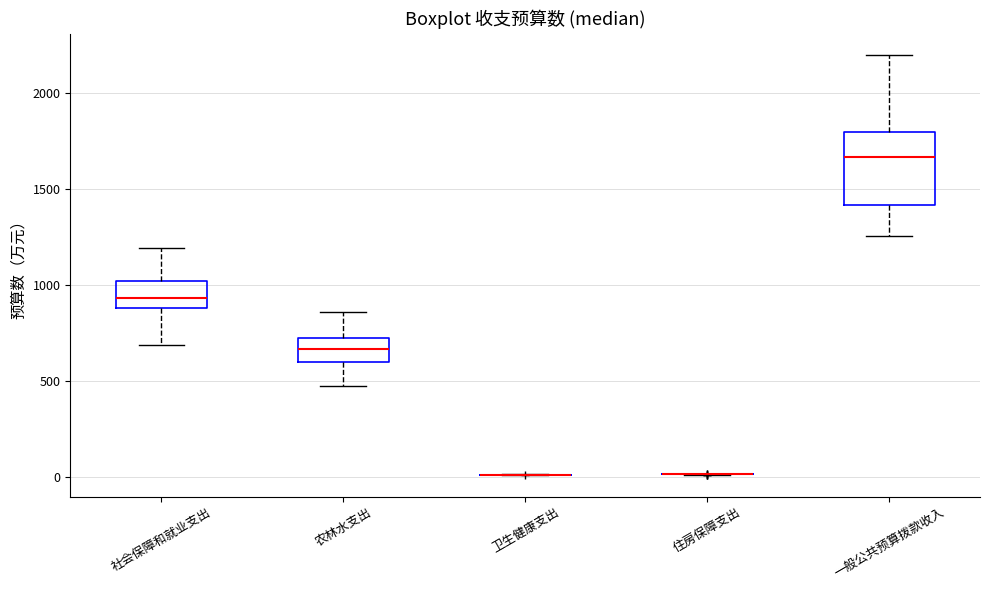

Reading left to right, transcribe this box plot: for each box, give where its median line is, the range the box spans, and where its two whiskers end, as read against the y-axis. The values are not printed on the chart, so give them approximately, as read against the axis.

社会保障和就业支出: median 950, box 900 to 1000, whiskers 700 to 1200
农林水支出: median 650, box 600 to 700, whiskers 450 to 850
卫生健康支出: box collapsed to a line at 0, whiskers 0 to 0
住房保障支出: box collapsed to a line at 0, whiskers 0 to 0
一般公共预算拨款收入: median 1650, box 1400 to 1800, whiskers 1250 to 2200